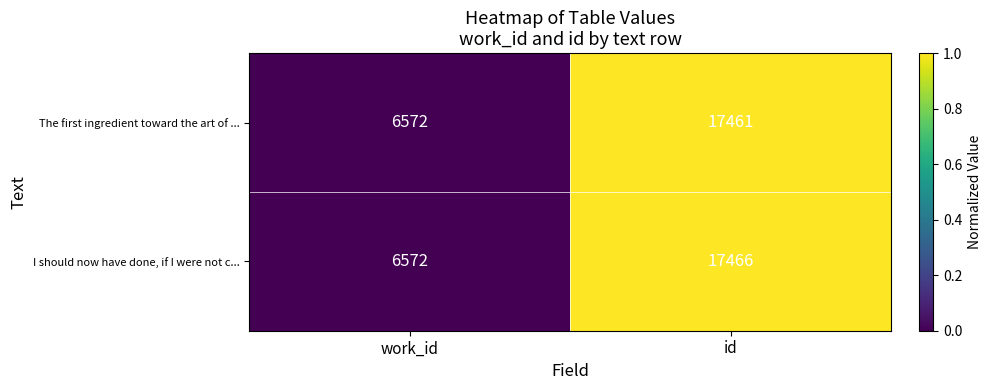

What is the difference between the maximum and minimum values in the I should now have done, if I were not c... series?

10894